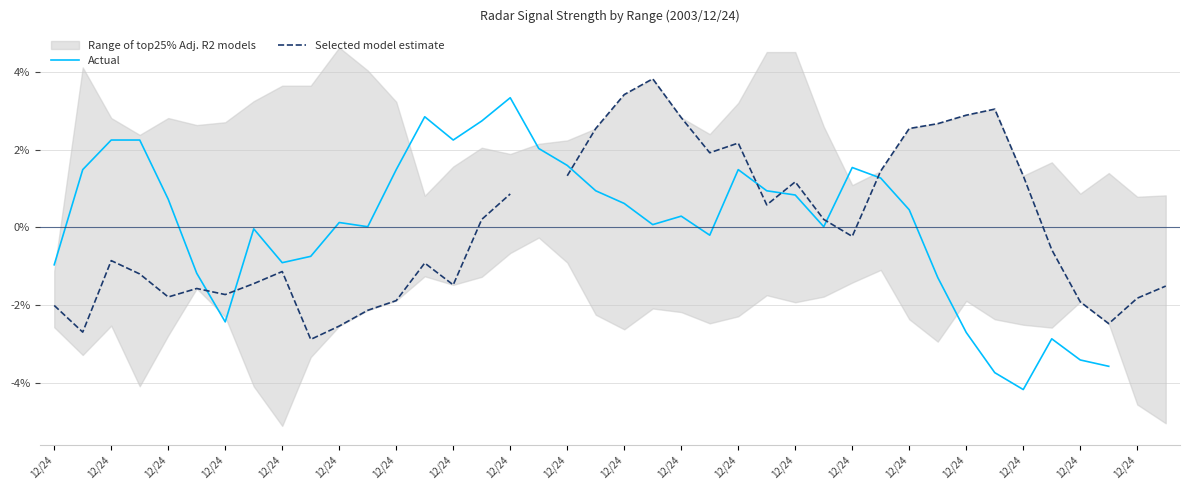

Which series has the largest range (max minus min)?

Actual